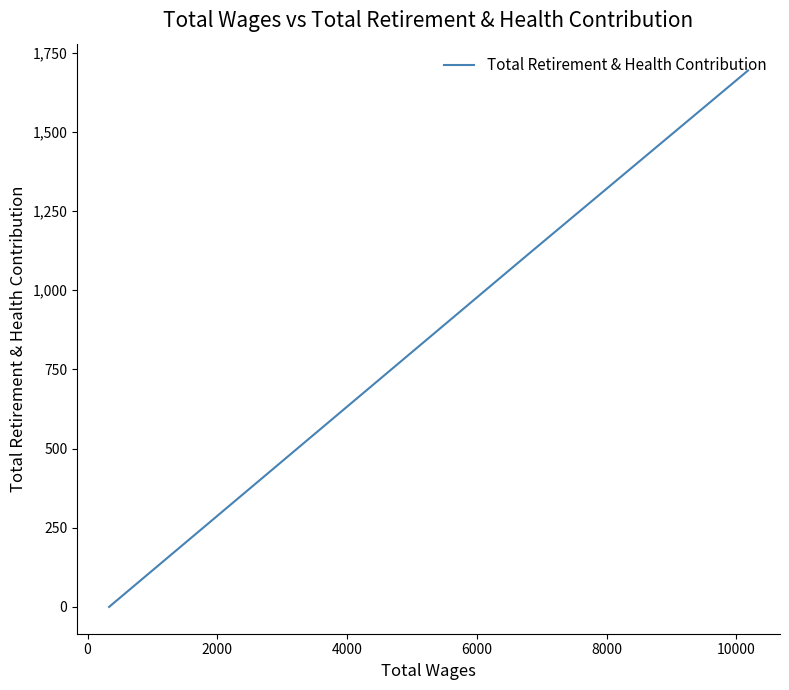

How many data points are above 1114?

1